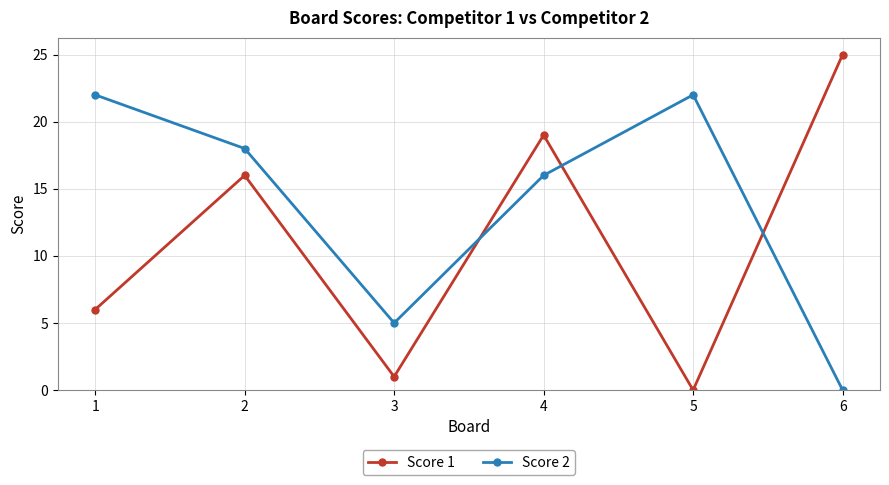

Rank the series by their average value, from lowest to highest.

Score 1, Score 2